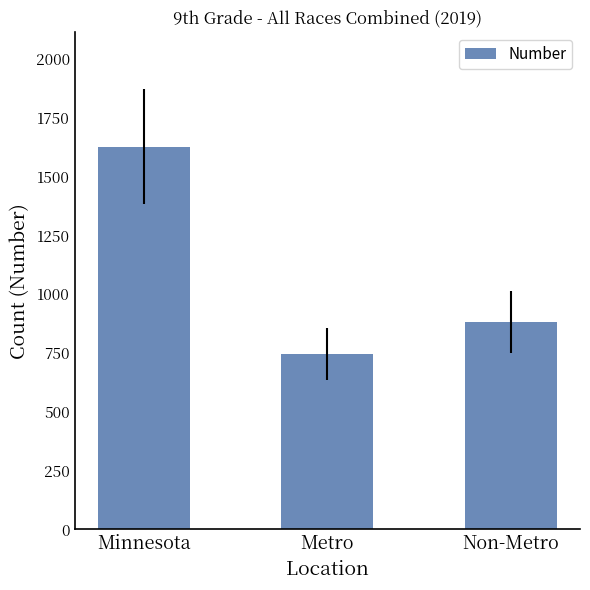

What is the minimum value shown in the chart?

746